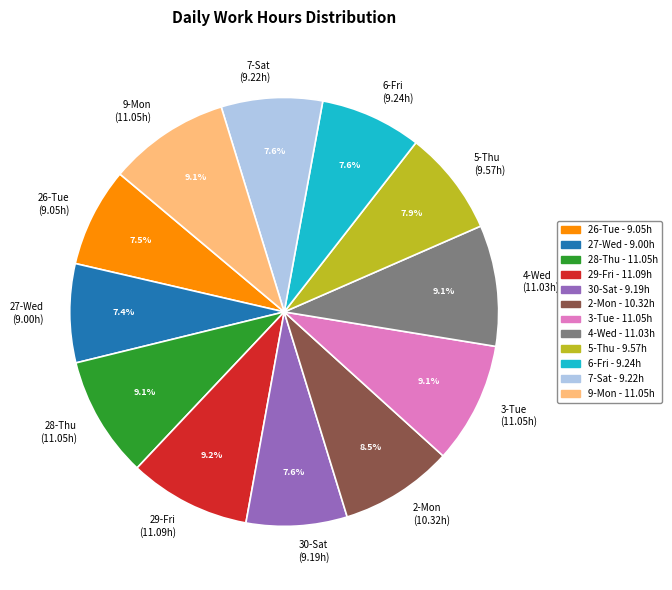

Is the sum of 6-Fri (9.24h) and 4-Wed (11.03h) greater than half?

No